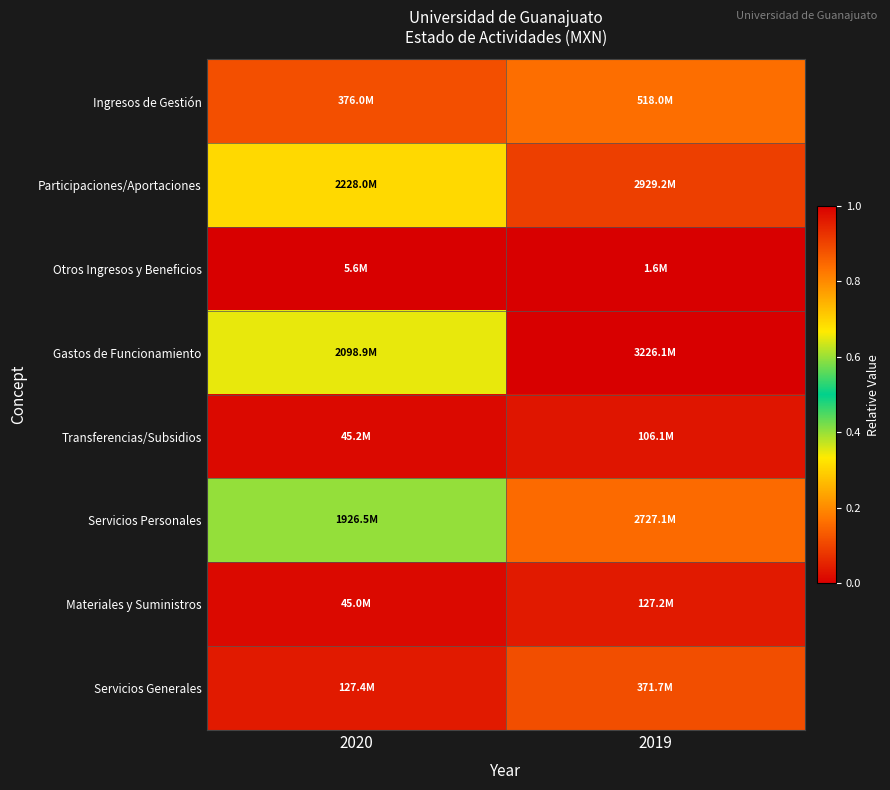

How many categories are shown in the chart?

2